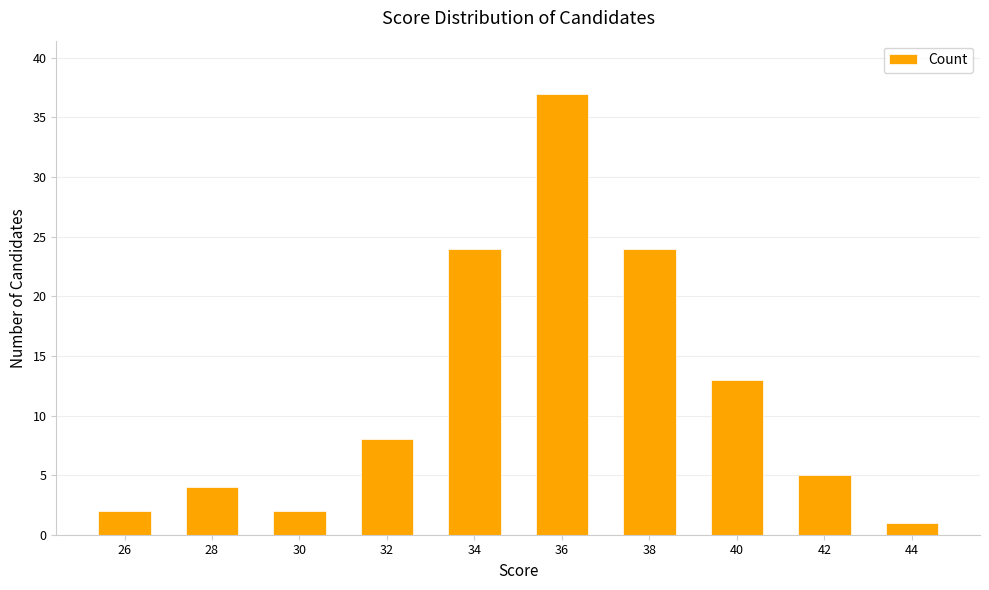

What is the change in value from 26 to 32?

+6